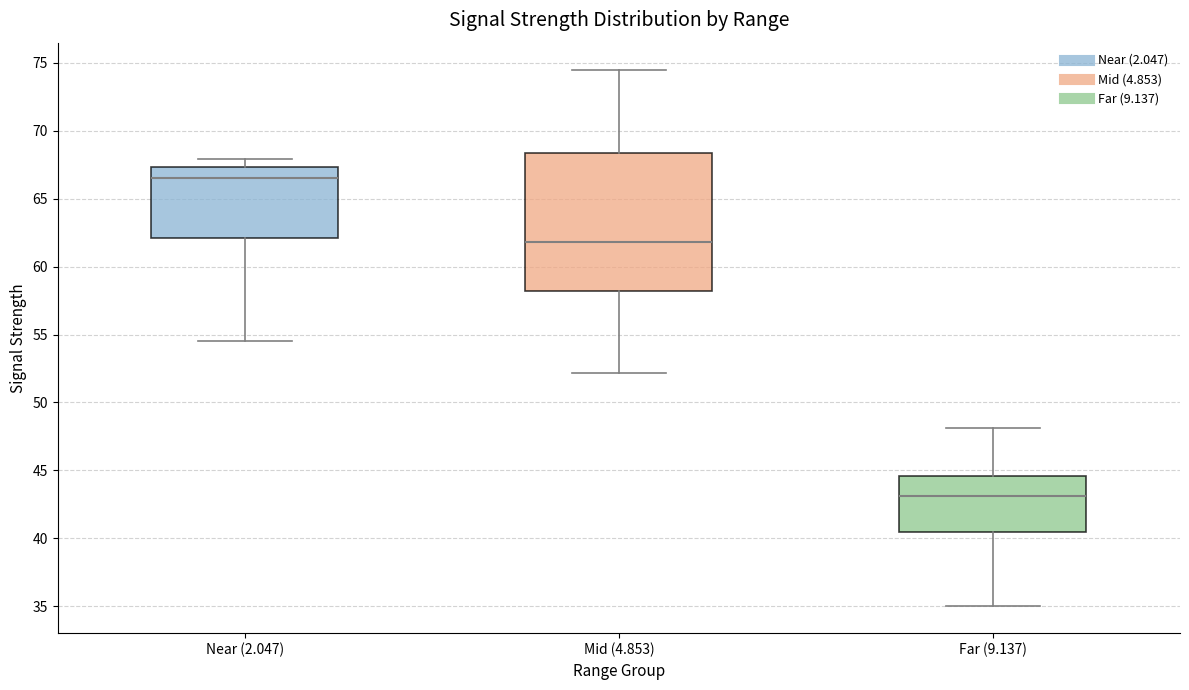

Reading left to right, read every box against the y-axis: the position of its median line, the range the box covers, and the ends of its whiskers. The values are not printed on the chart, so give them approximately, as read against the axis.

Near (2.047): median 66.5, box 62.0 to 67.5, whiskers 54.5 to 68.0
Mid (4.853): median 62.0, box 58.0 to 68.5, whiskers 52.0 to 74.5
Far (9.137): median 43.0, box 40.5 to 44.5, whiskers 35.0 to 48.0